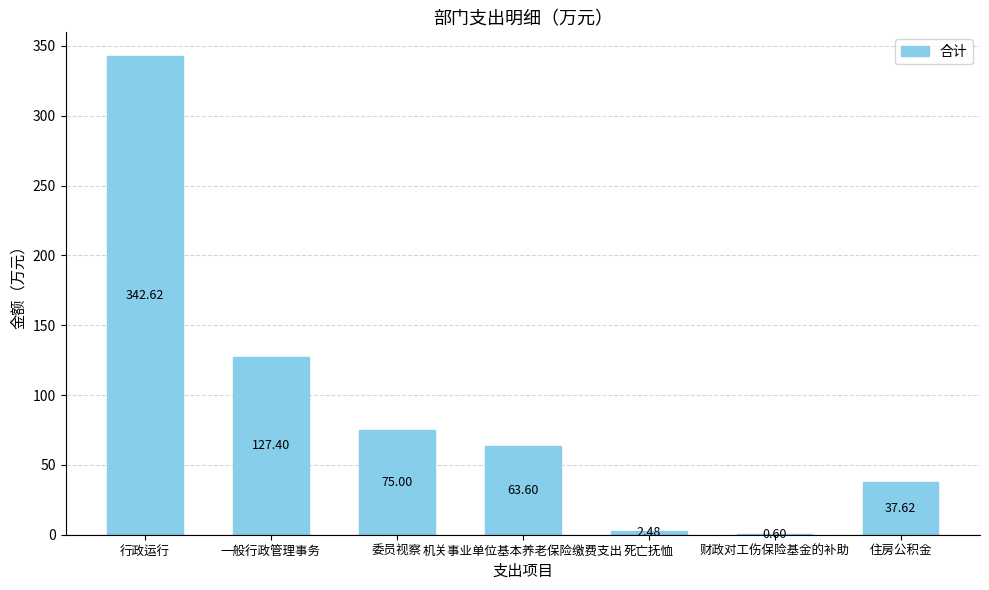

What is the change in value from 一般行政管理事务 to 委员视察?

-52.4